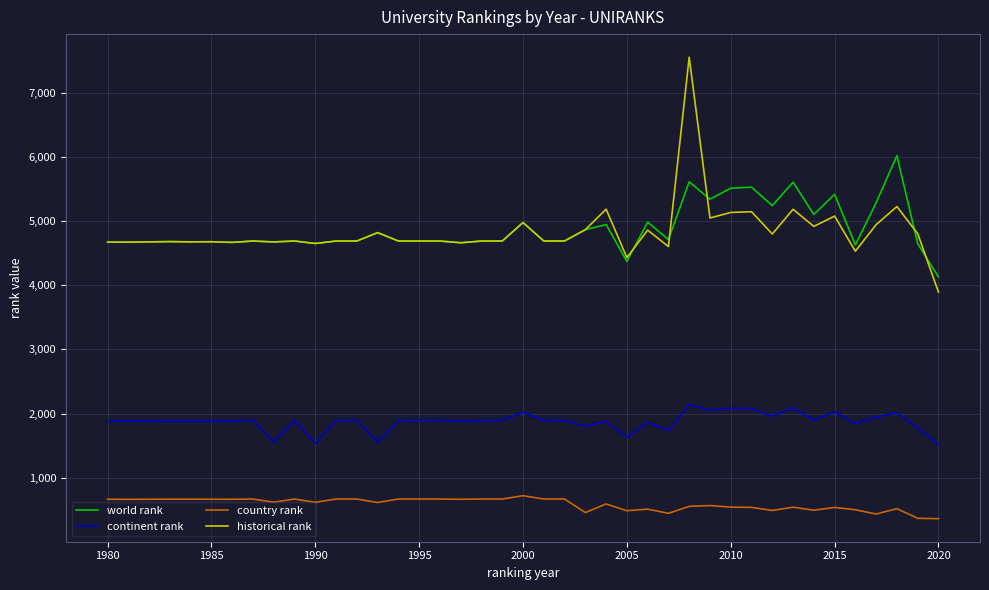

Rank the series by their maximum value, from highest to lowest.

historical rank, world rank, continent rank, country rank